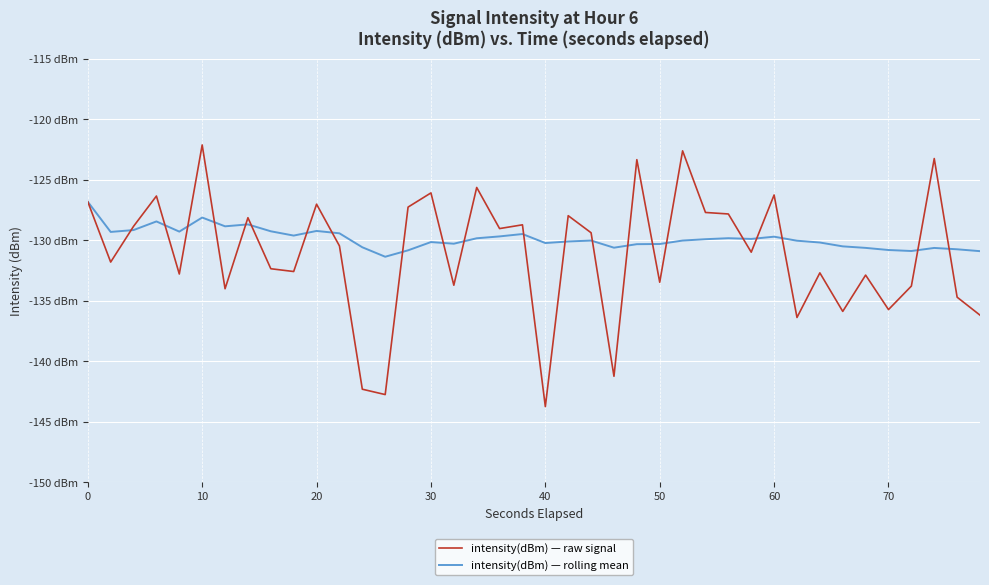

Which series ends up on top after the final intersection of intensity(dBm) — raw signal and intensity(dBm) — rolling mean?

intensity(dBm) — rolling mean